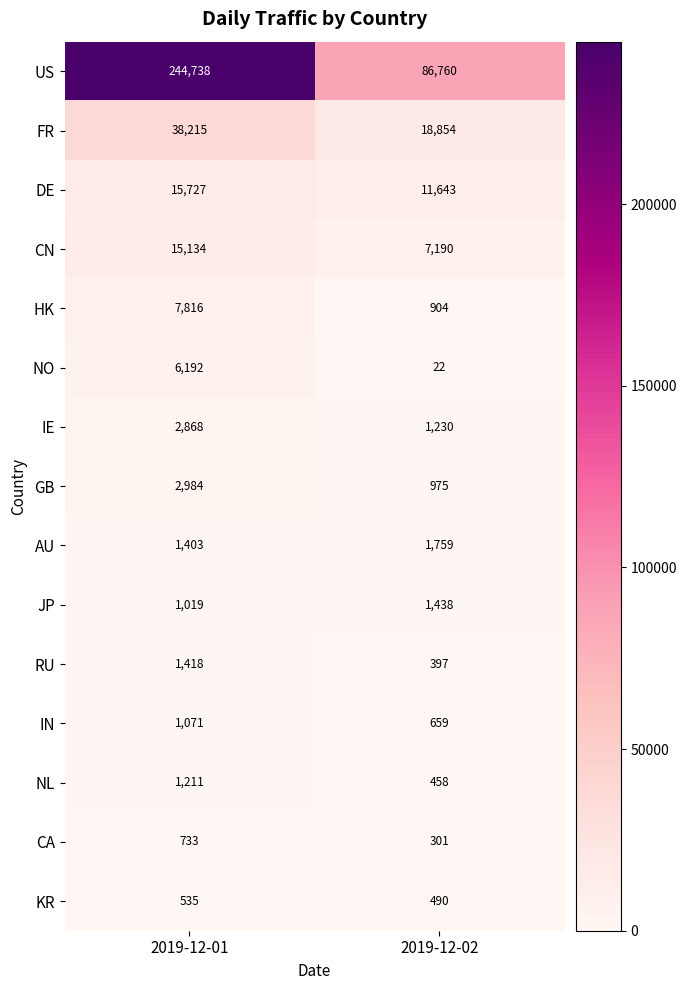

What is the smallest value displayed?

22